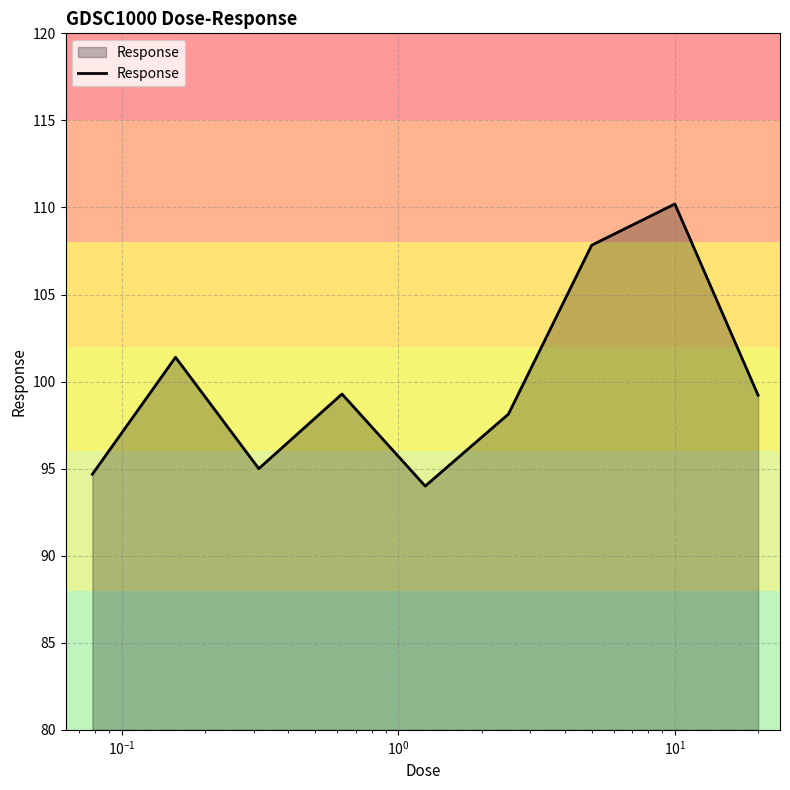

What is the minimum value shown in the chart?

94.0